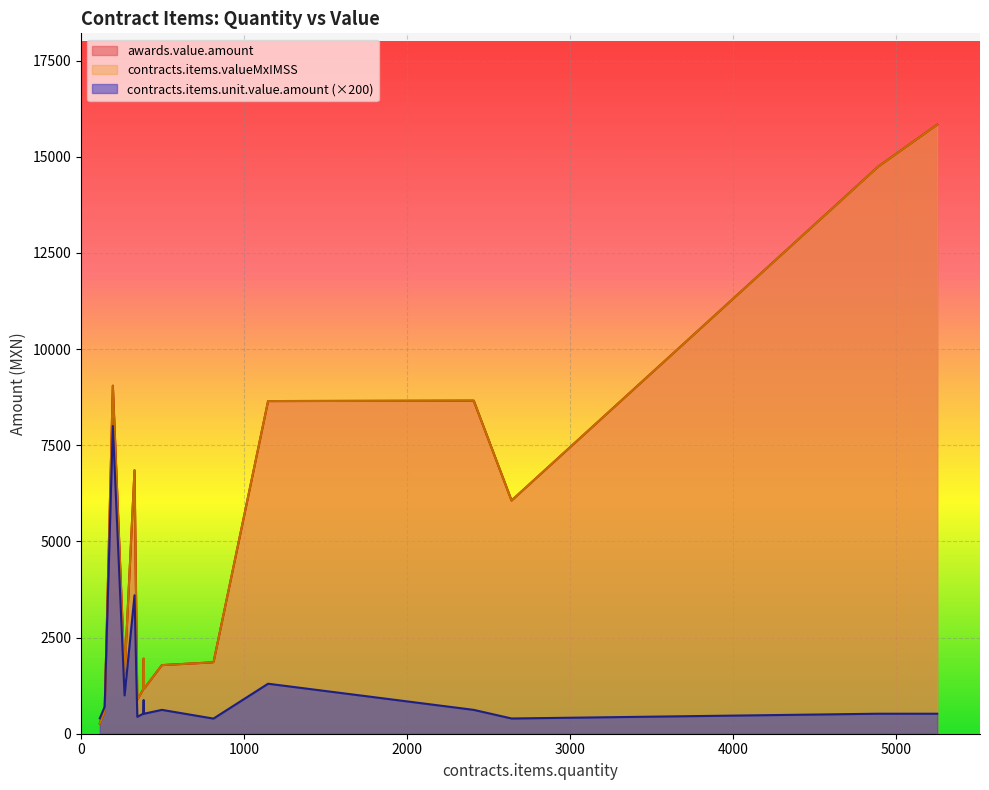

Is the value of contracts.items.unit.value.amount at 386 greater than the value of awards.value.amount at 386?

No